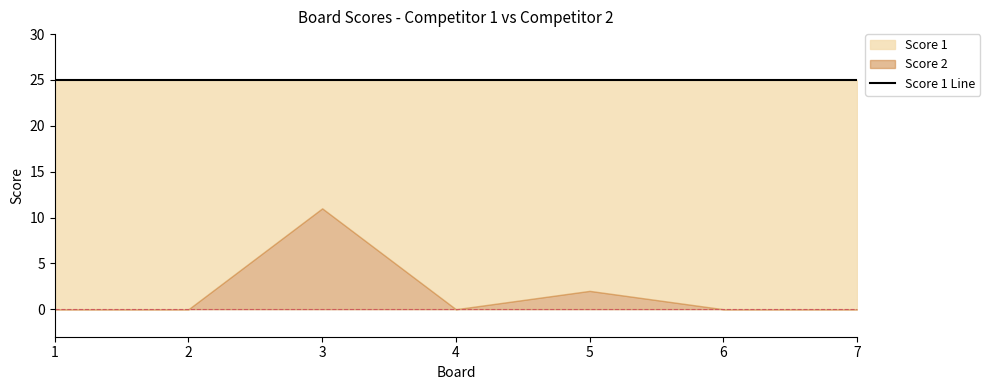

Which label corresponds to the smallest value in the chart?

1